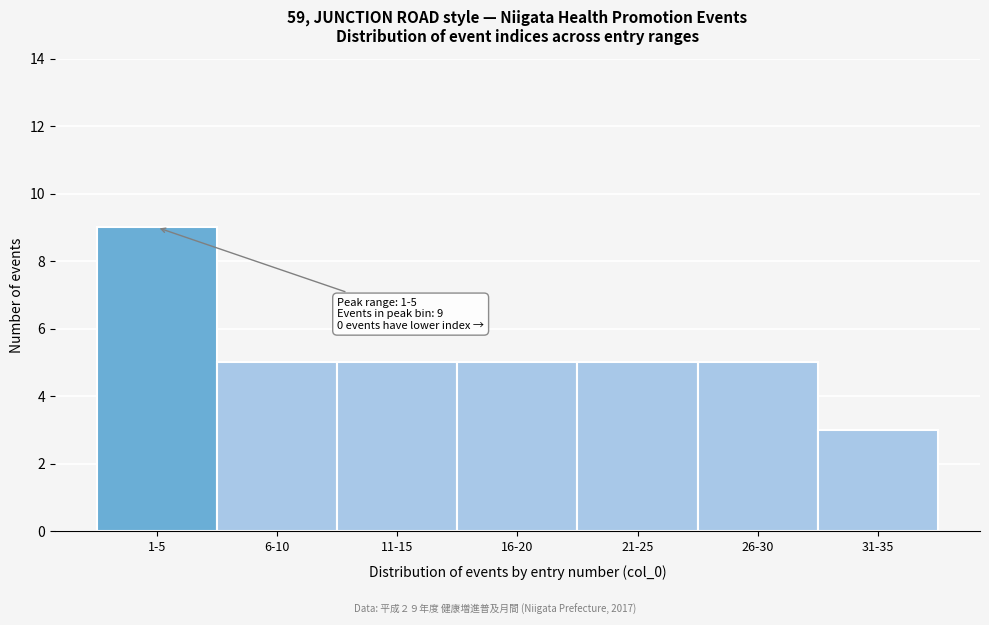

Reading left to right, list all the values displayed in this chart.

1-5=9	6-10=5	11-15=5	16-20=5	21-25=5	26-30=5	31-35=3